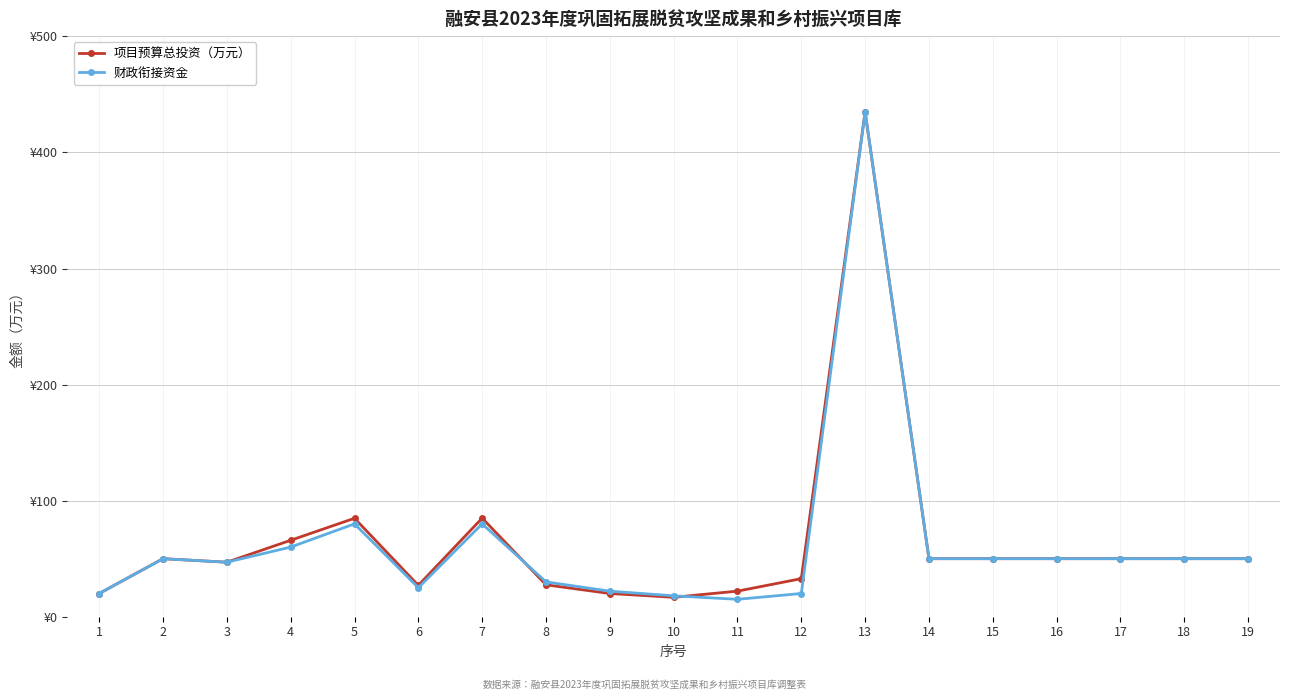

Rank the series by their average value, from highest to lowest.

项目预算总投资（万元）, 财政衔接资金